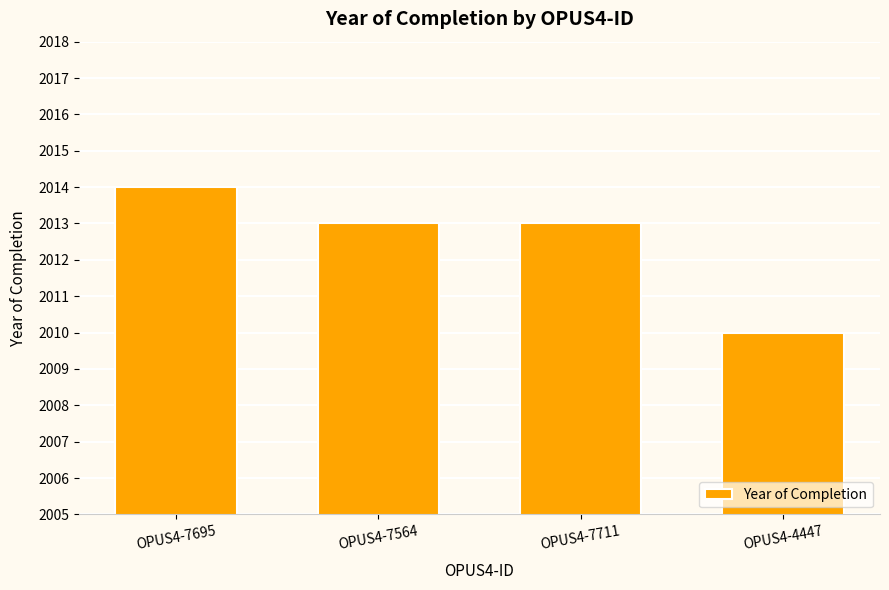

What is the change in value from OPUS4-7695 to OPUS4-4447?

-4